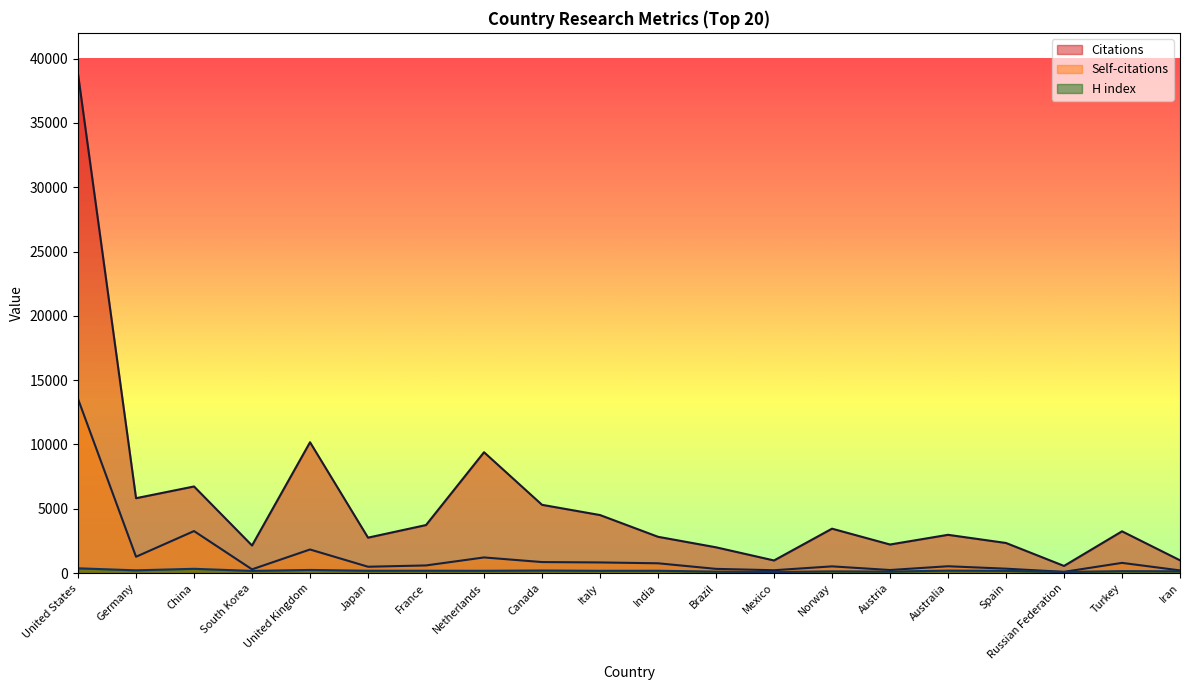

What is the total value across all series at Canada?

6372